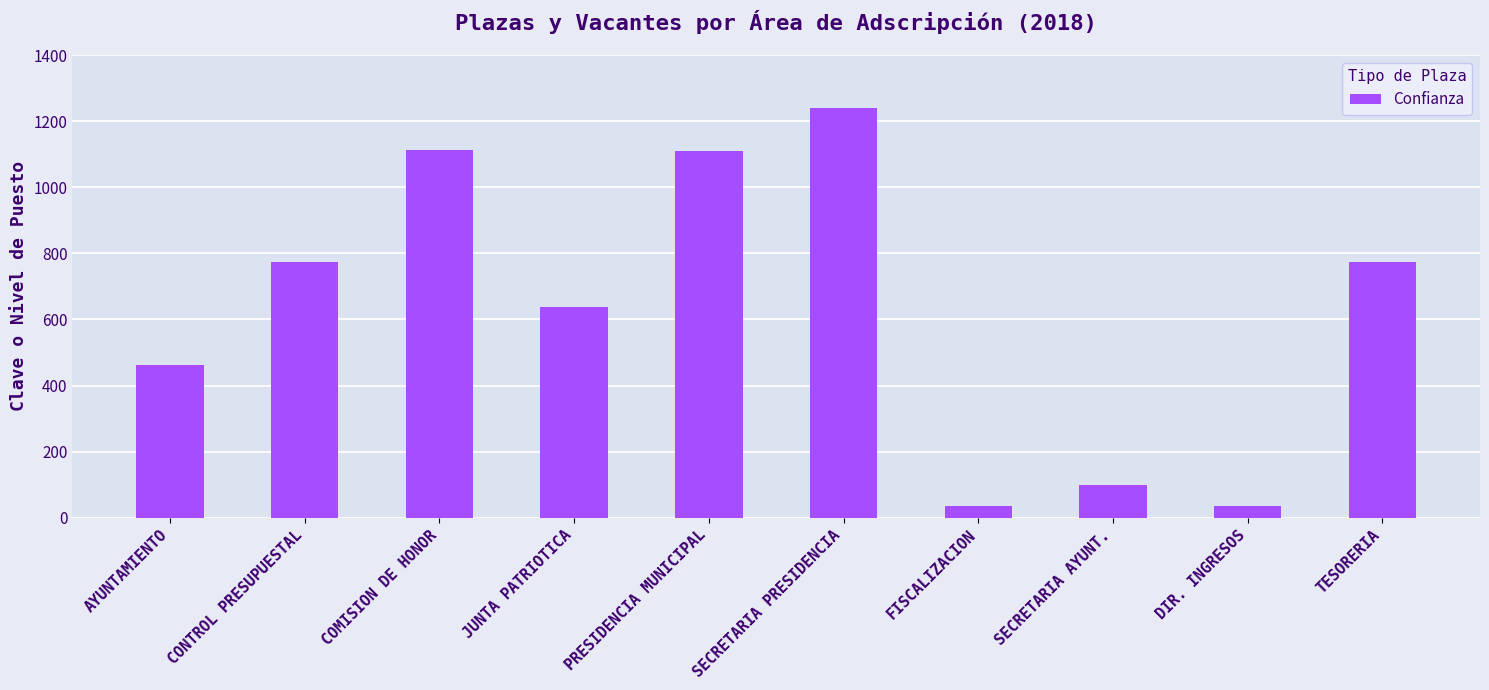

How many values are below 773?

5